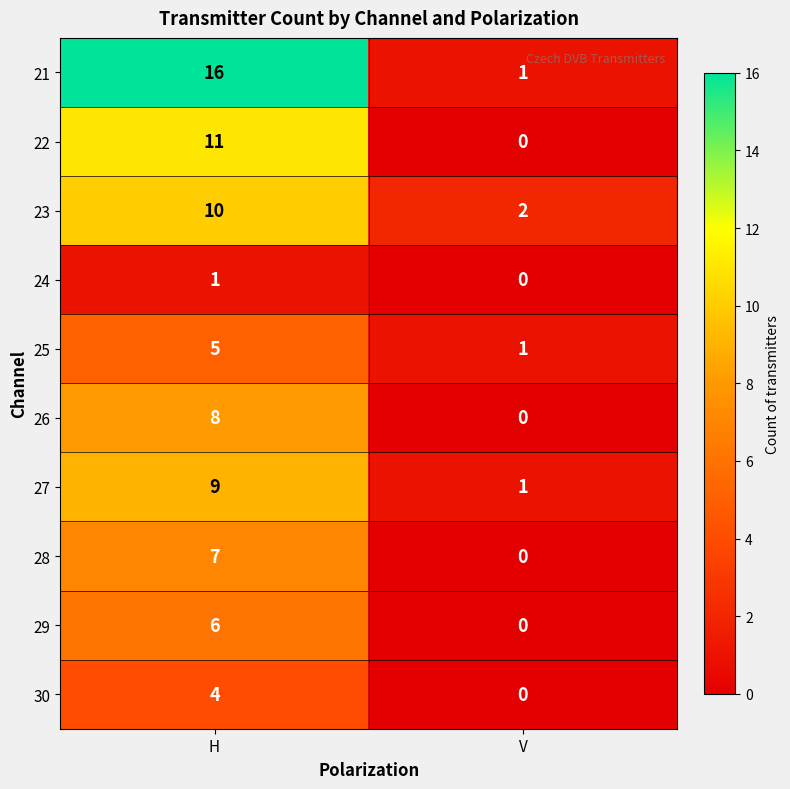

What is the sum of the 26 values at V and H?

8